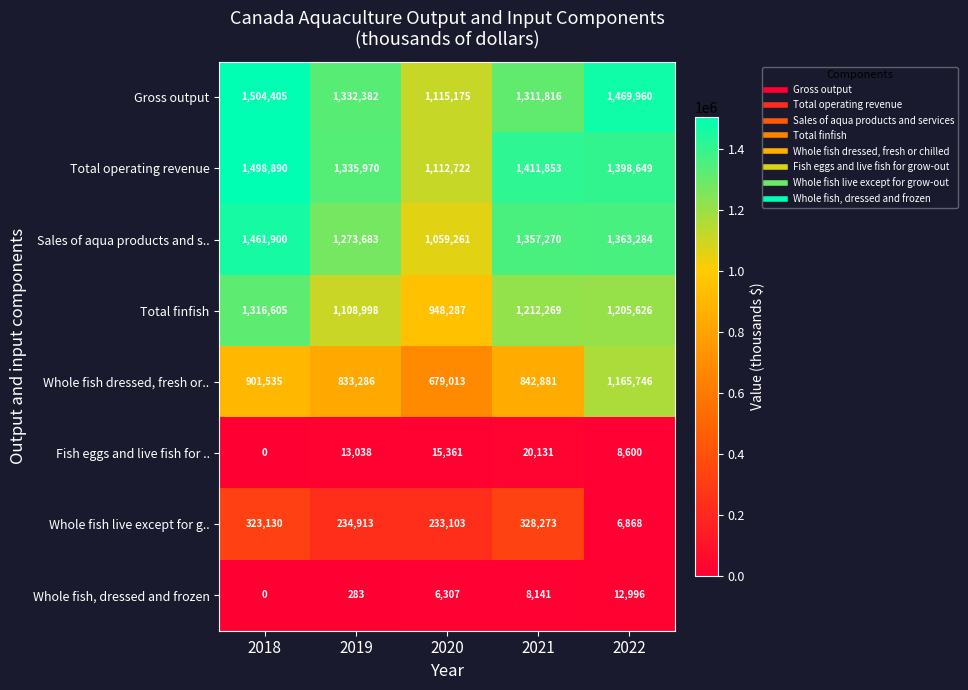

The value of Fish eggs and live fish for .. at 2018 is 0. True or false?

True